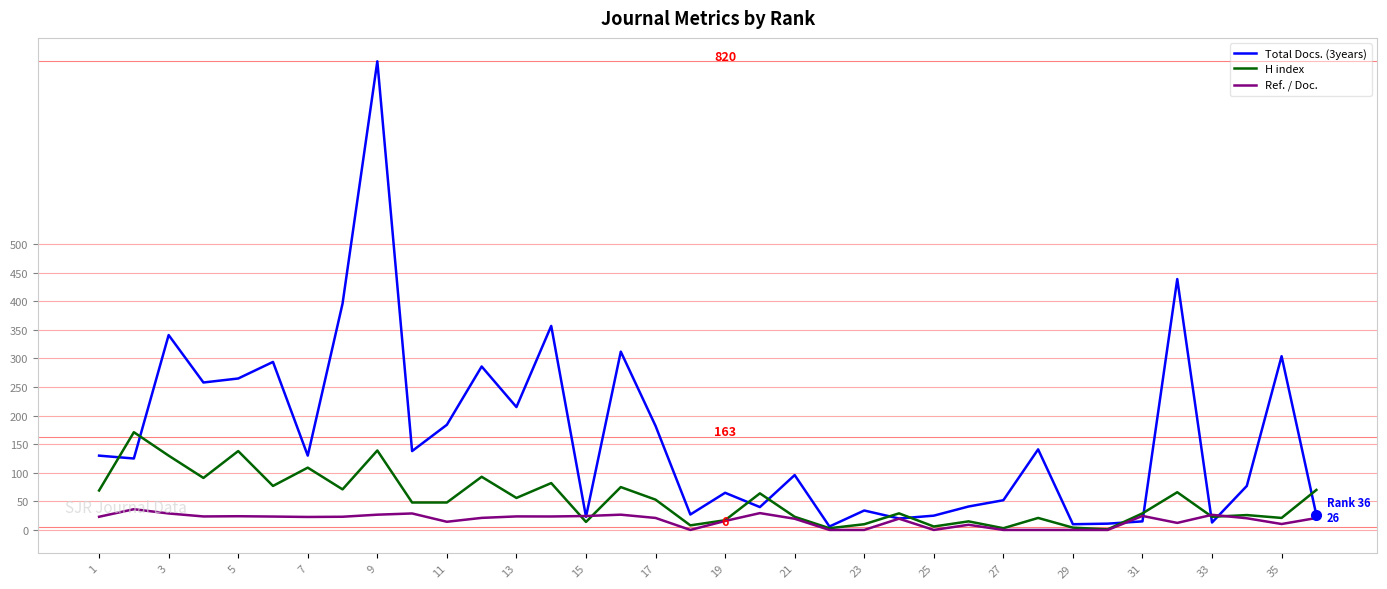

What is the maximum value shown in the chart?

820.0